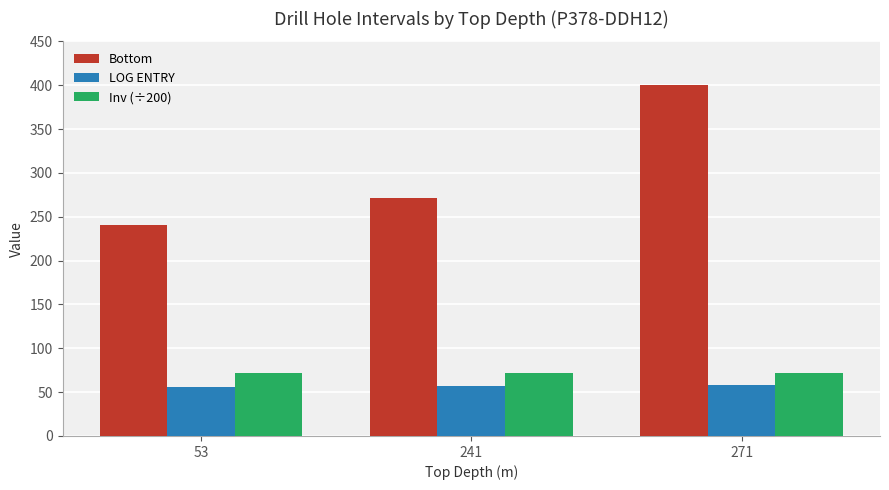

How many LOG ENTRY values are between 56 and 58?

3